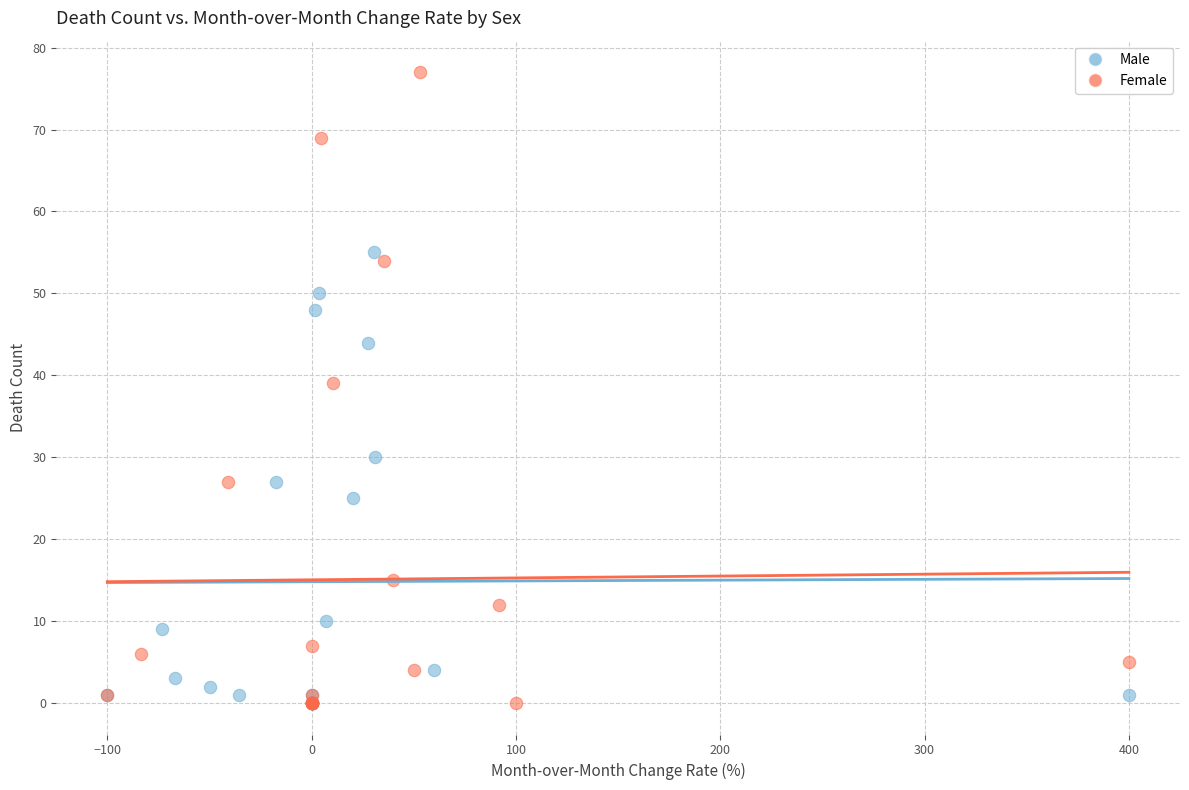

What are all the series names shown in the legend?

Male, Female